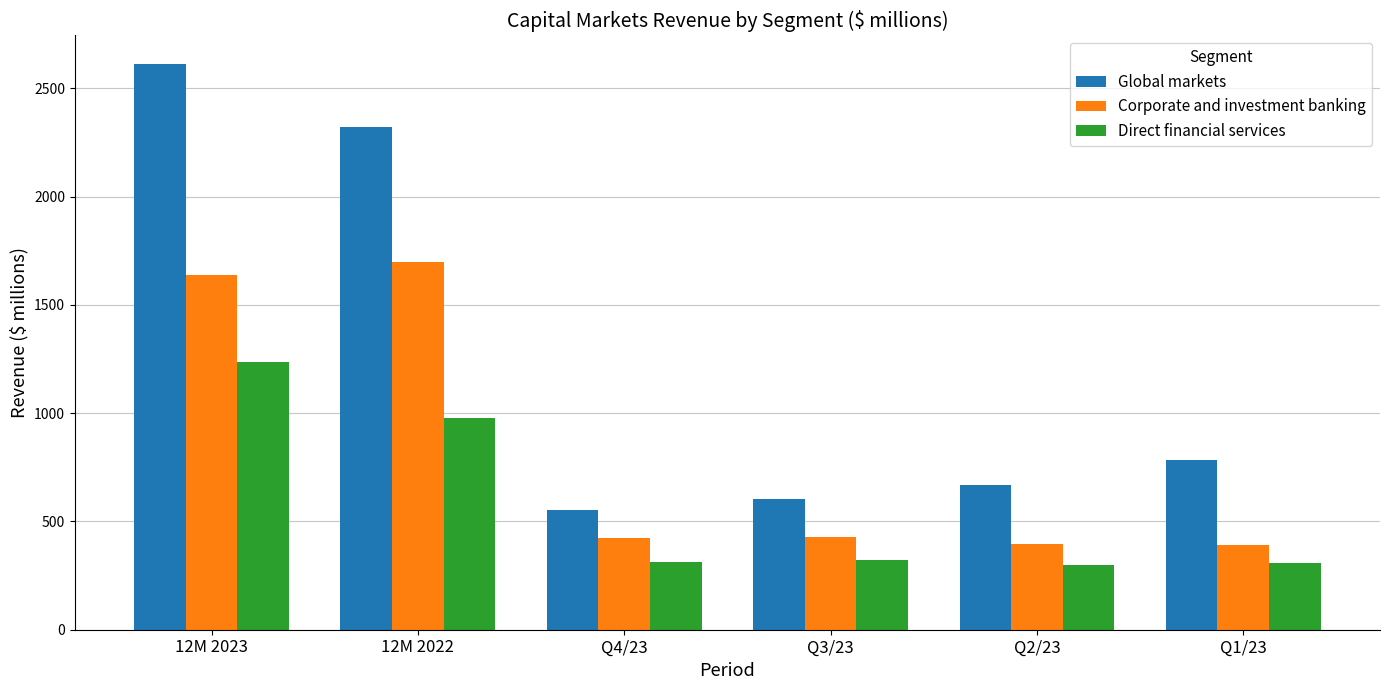

How many groups of bars are there?

6